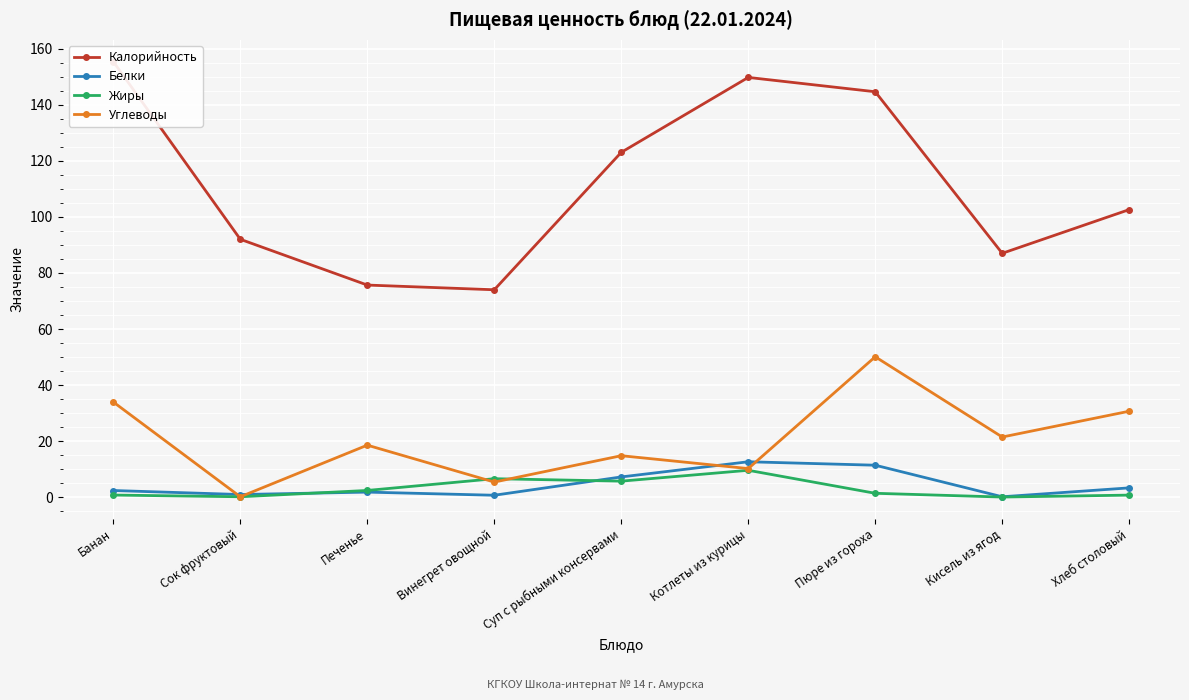

What position from the right is Банан?

9